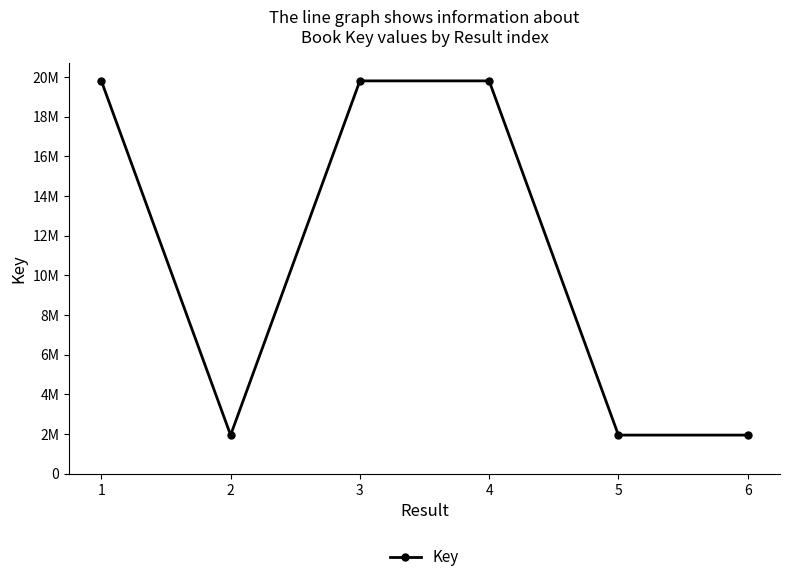

Is this an area chart (filled region under the line)?

No